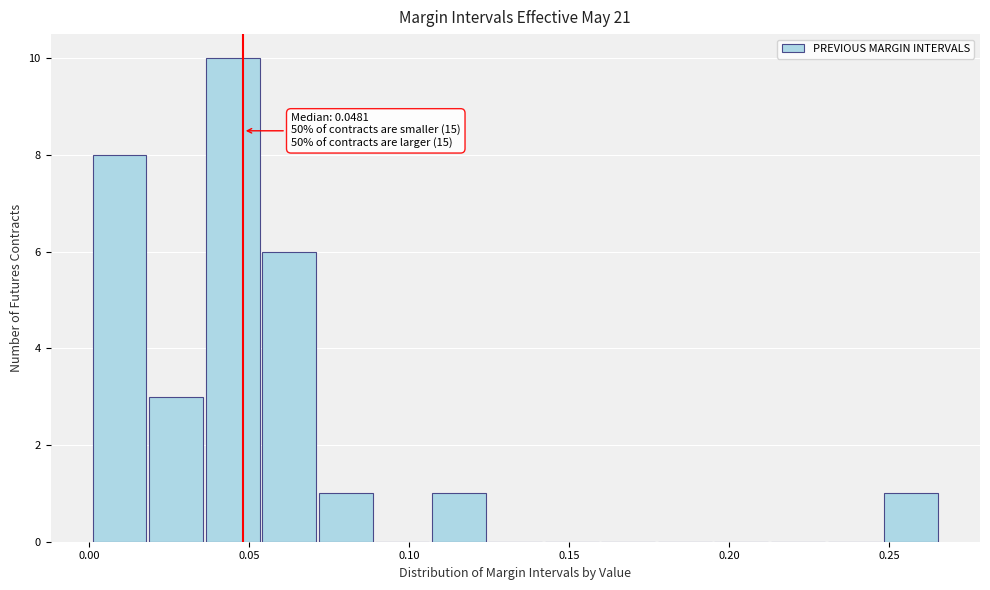

Read against the x-axis, roughly where is the centre of the tallest bar?

0.045